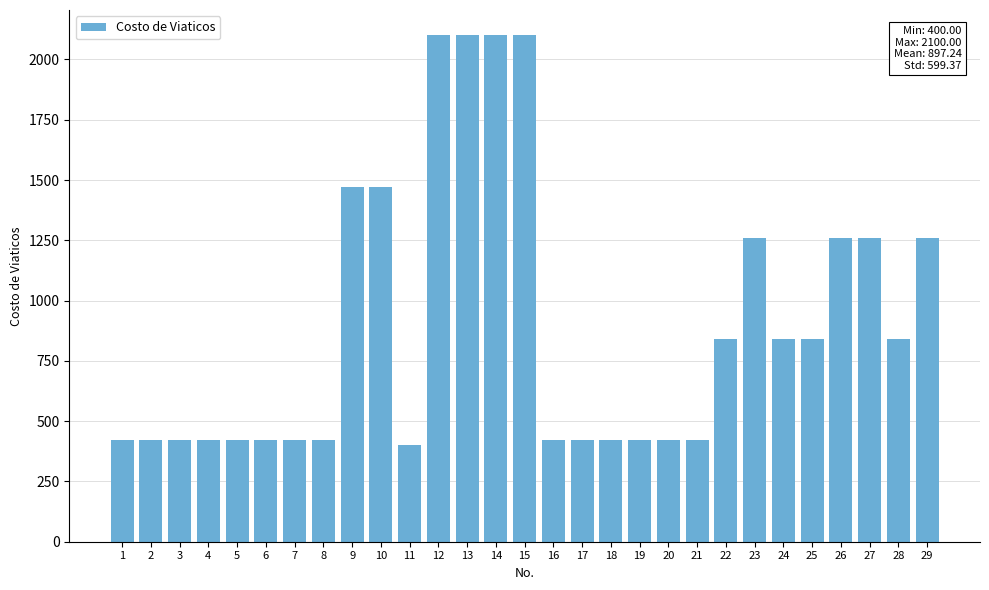

Approximately how many times larger is the value at 13 compared to 15?

1.0